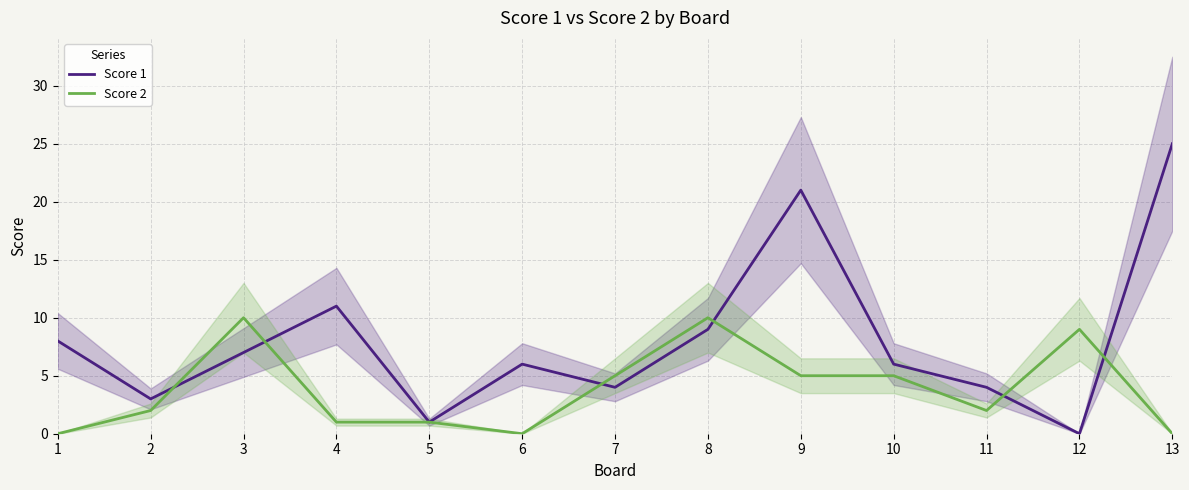

Where is the first local maximum for Score 2?

3